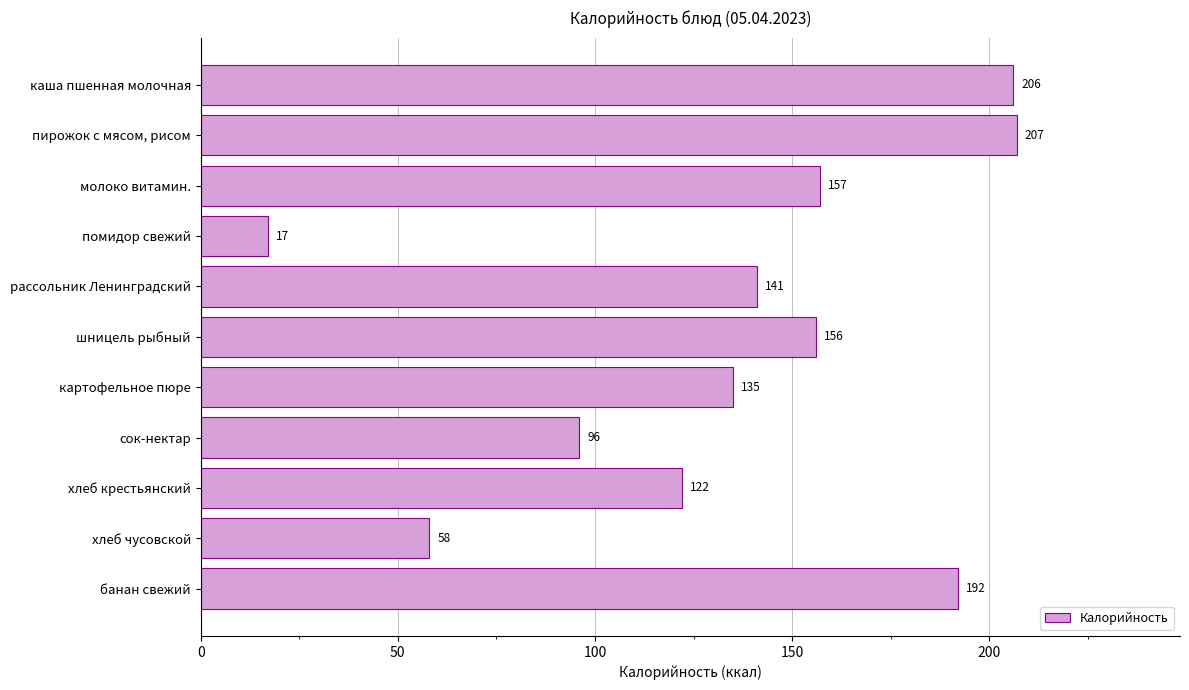

What position from the top is шницель рыбный?

6